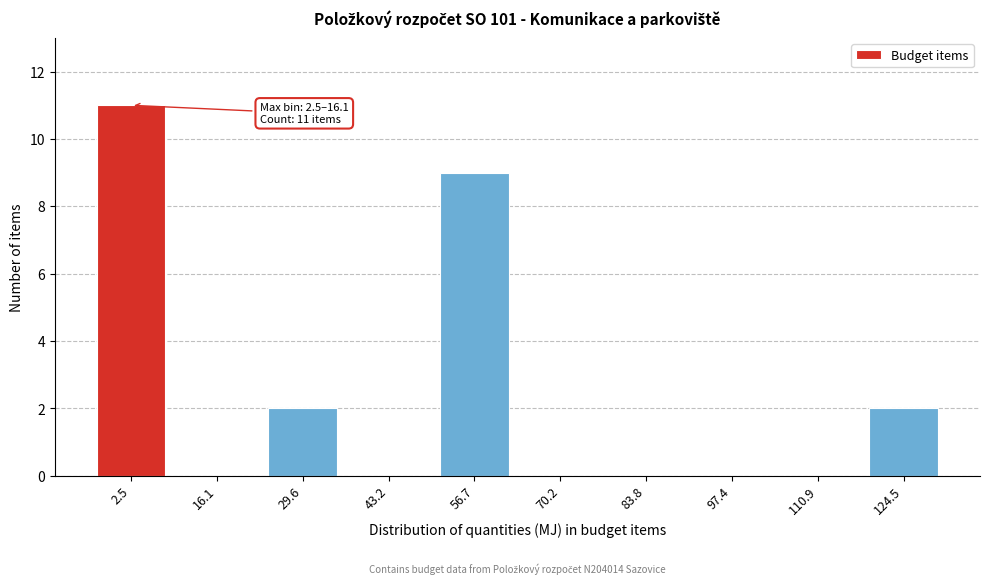

Reading left to right, what are all the values shown in this chart?

2.5=11	16.1=0	29.6=2	43.2=0	56.7=9	70.2=0	83.8=0	97.4=0	110.9=0	124.5=2